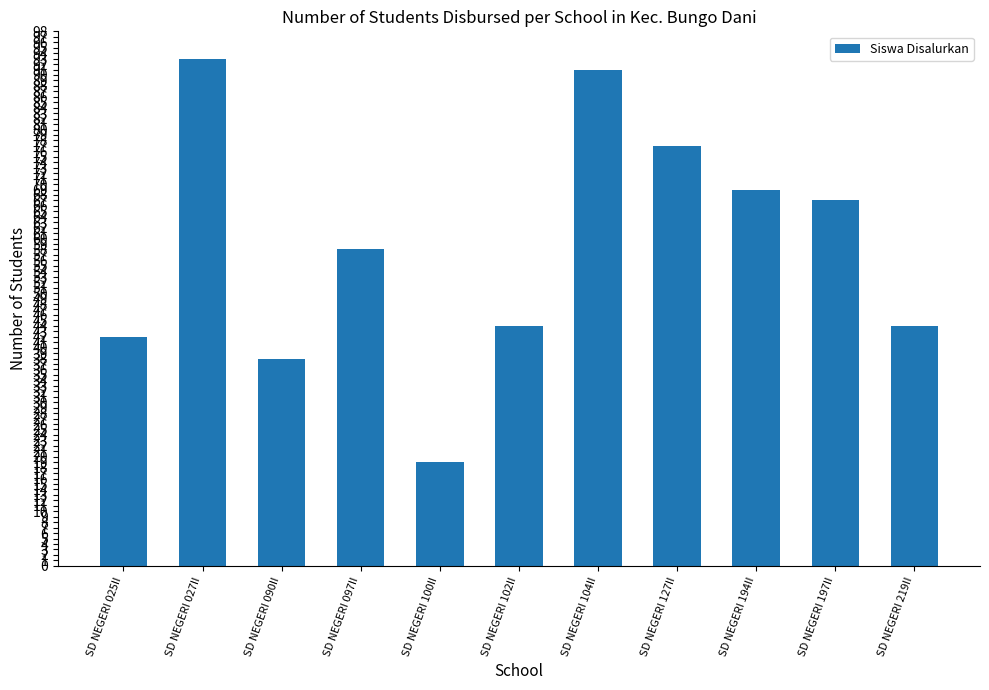

The value at SD NEGERI 219II is 44. True or false?

True